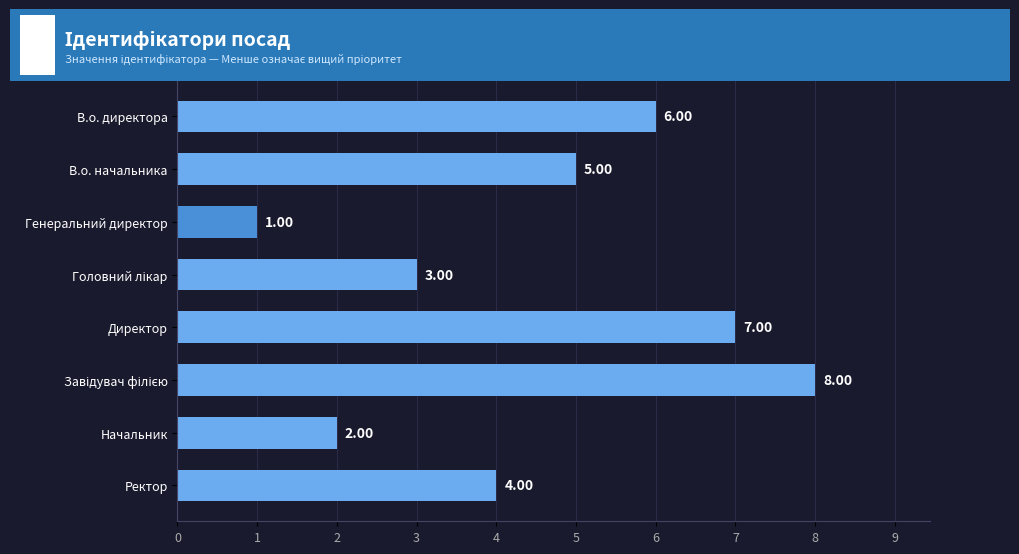

What is the change in value from В.о. директора to Начальник?

-4